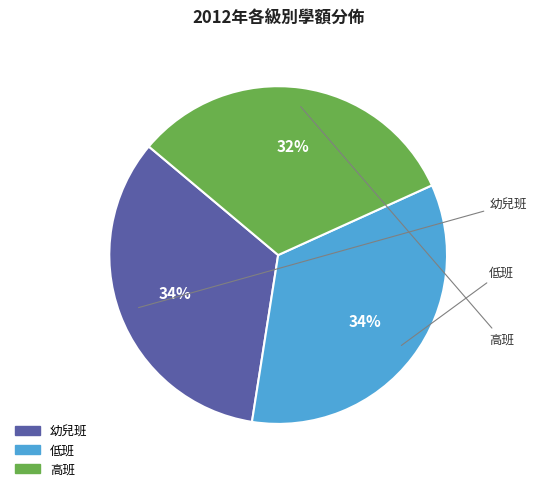

To the nearest percent, what is the difference between the largest and smallest slice percentages?

2%